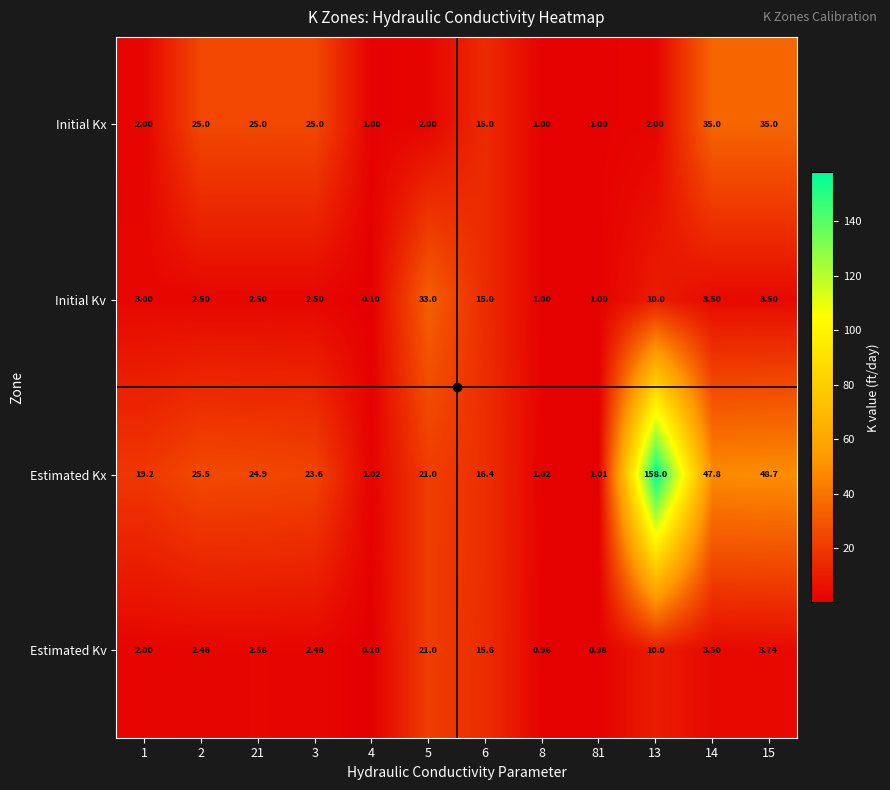

Which series has the widest spread of values?

Estimated Kx